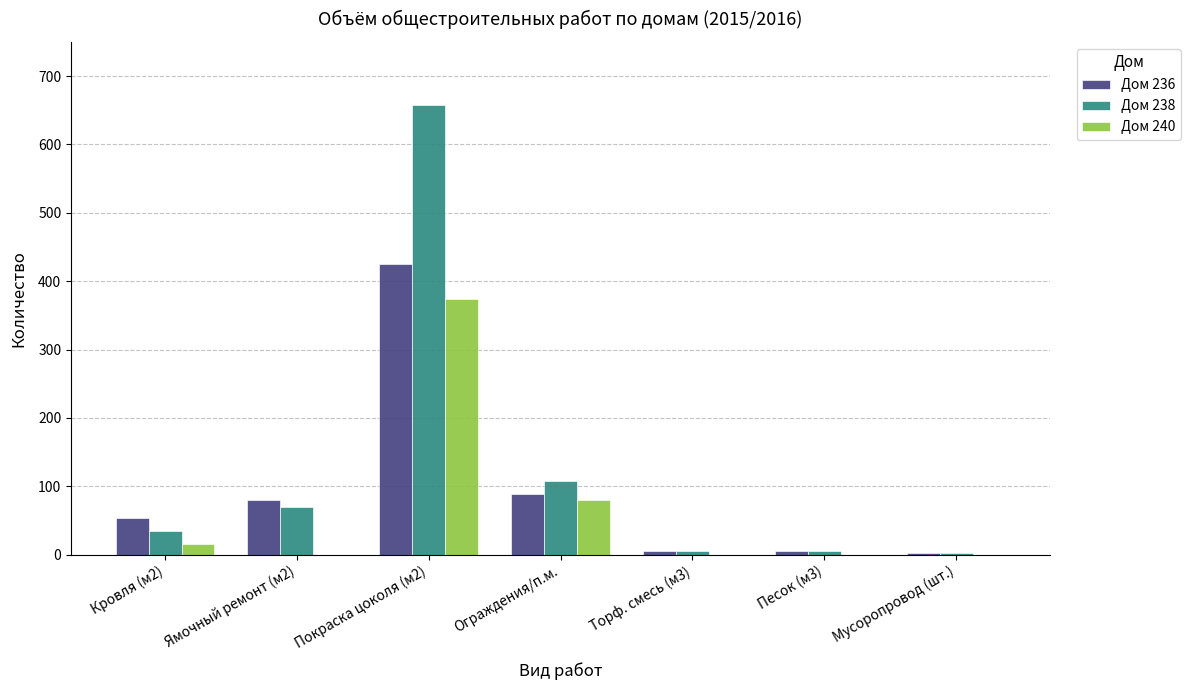

At which category is the sum across all series the highest?

Покраска цоколя (м2)